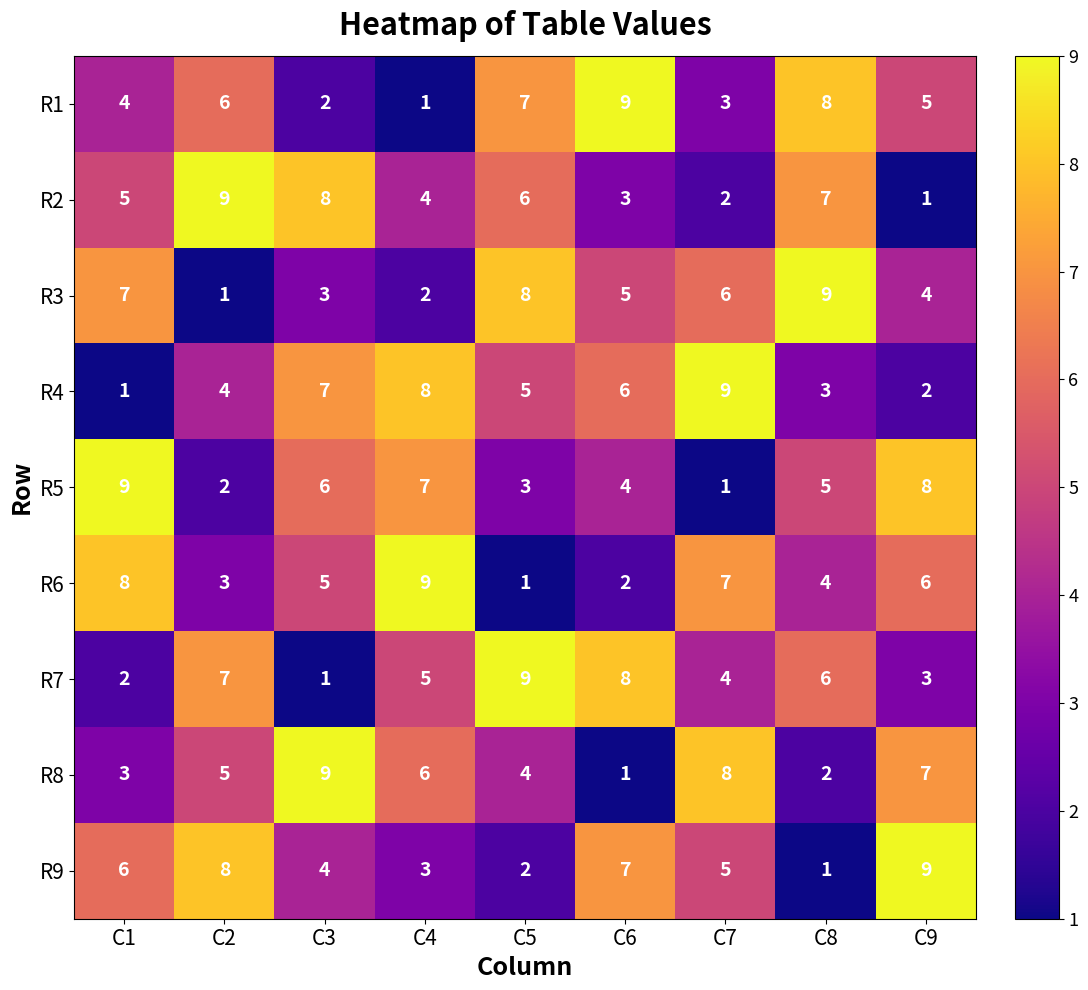

At which label is R3 closest to 5?

C6